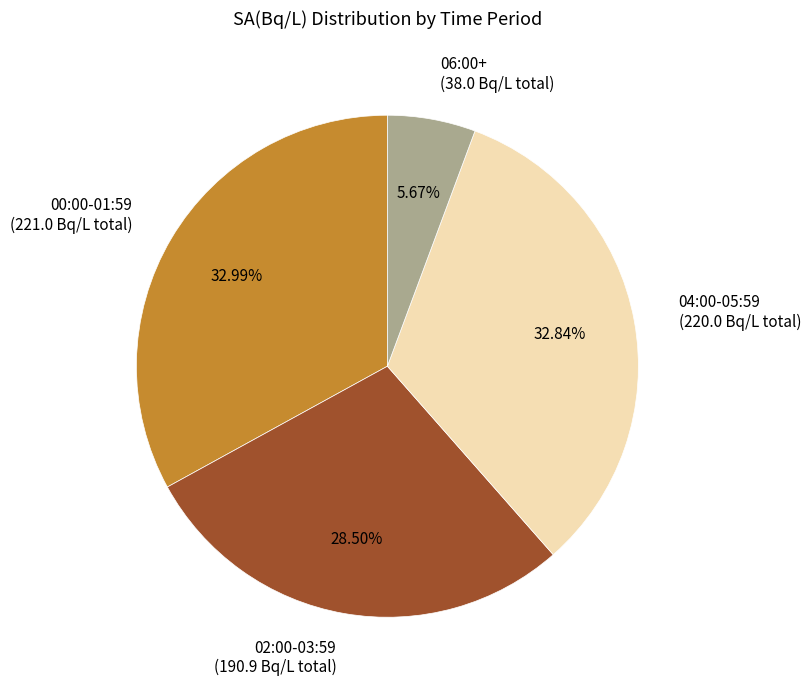

Is there any slice that represents more than half of the pie?

No